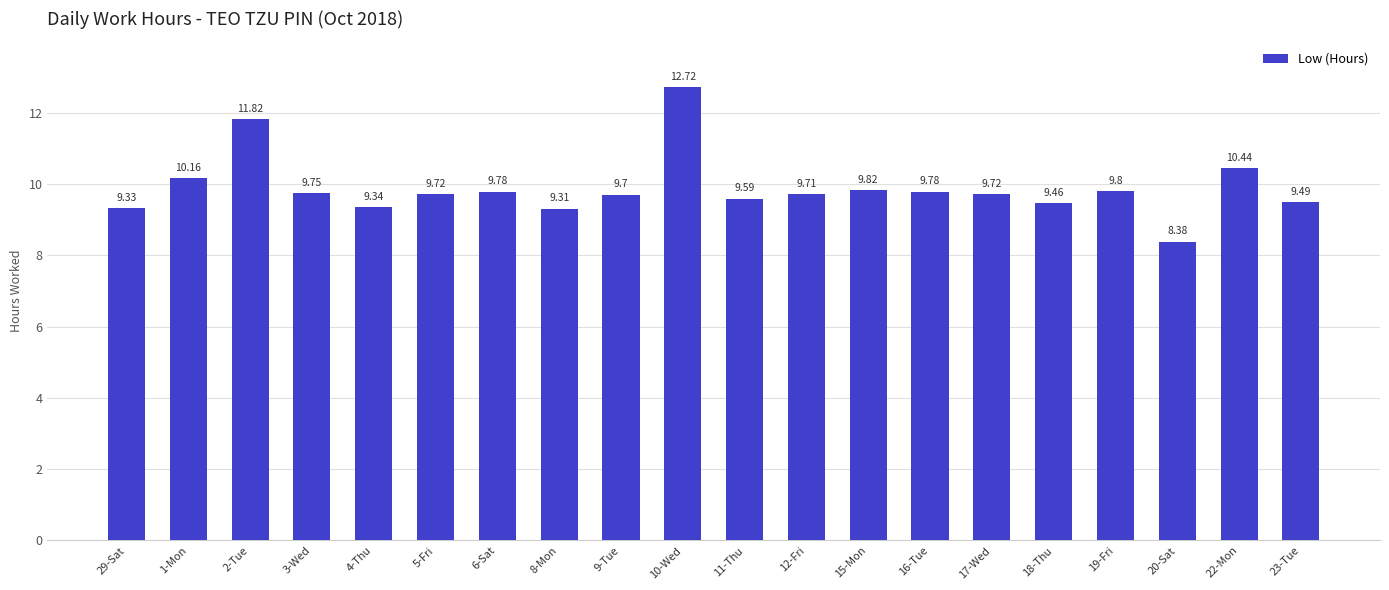

The value at 9-Tue is 9.7. True or false?

True